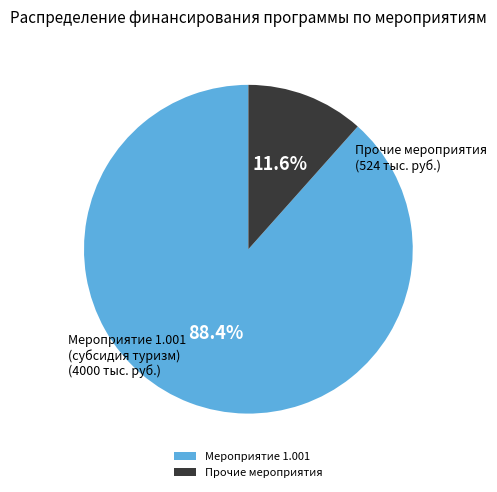

Is Прочие мероприятия the majority of the pie?

No